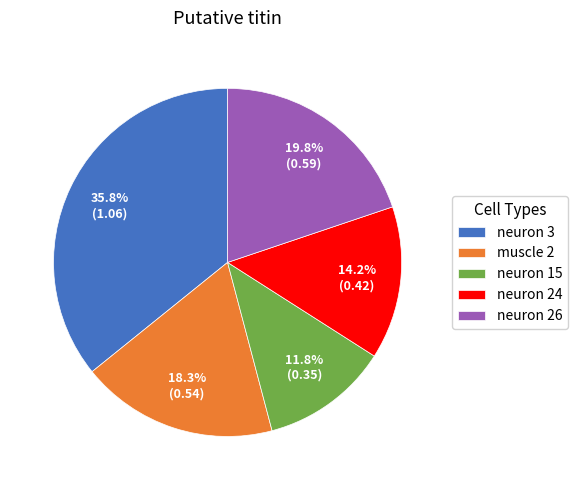

True or false: muscle 2 accounts for 18% of the total.

True